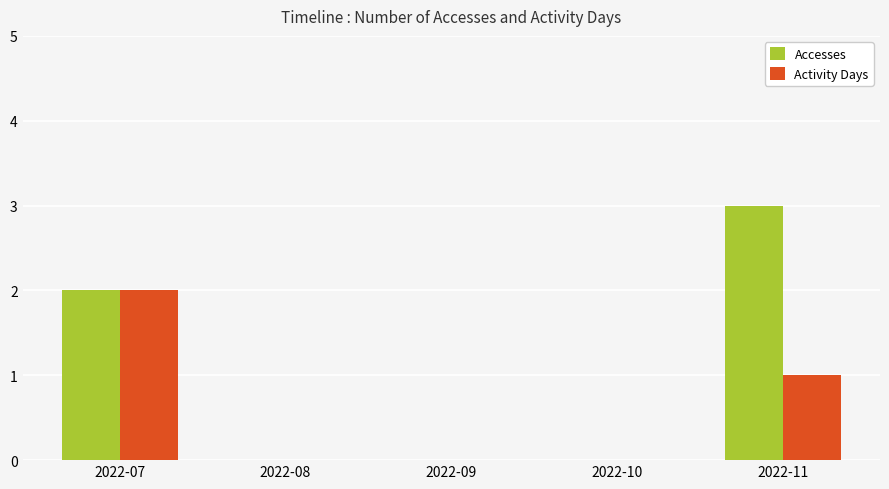

What is the highest value of the Accesses series?

3